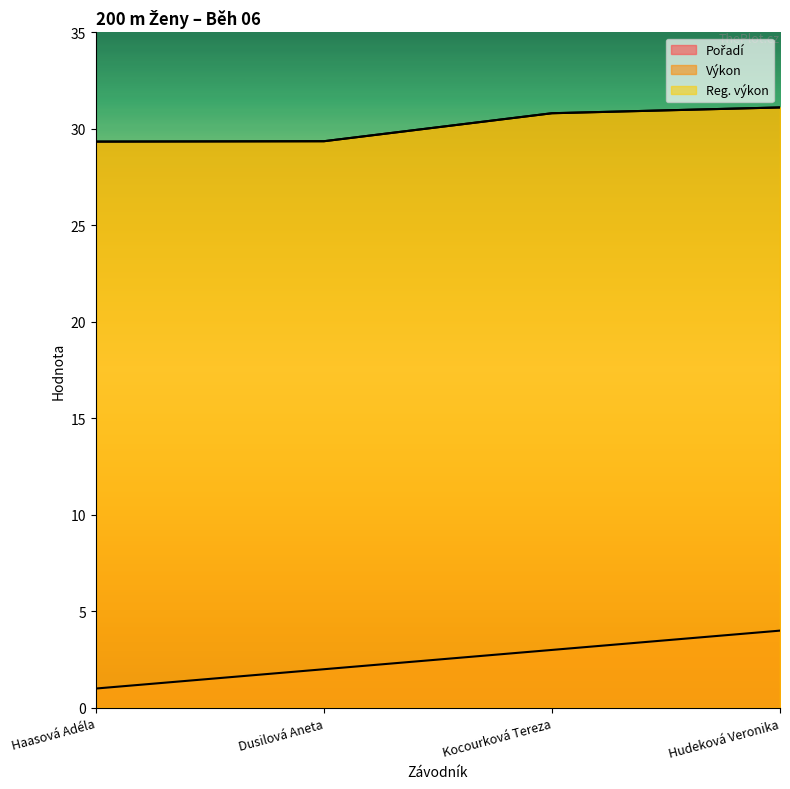

Is it true that Reg. výkon equals 29.4 at Dusilová Aneta?

True